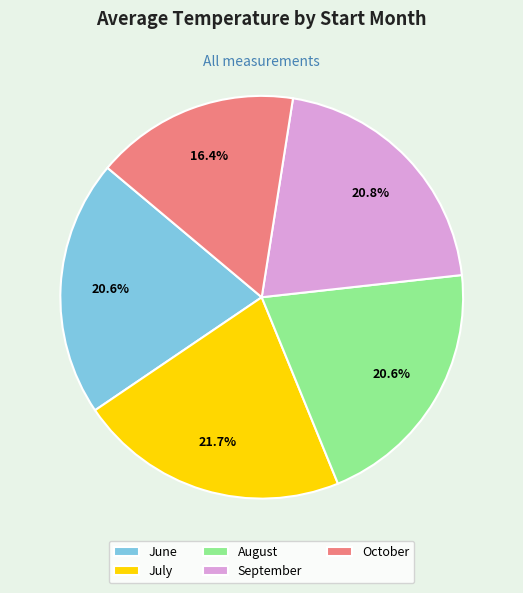

Approximately how many times larger is the value at June compared to July?

0.9